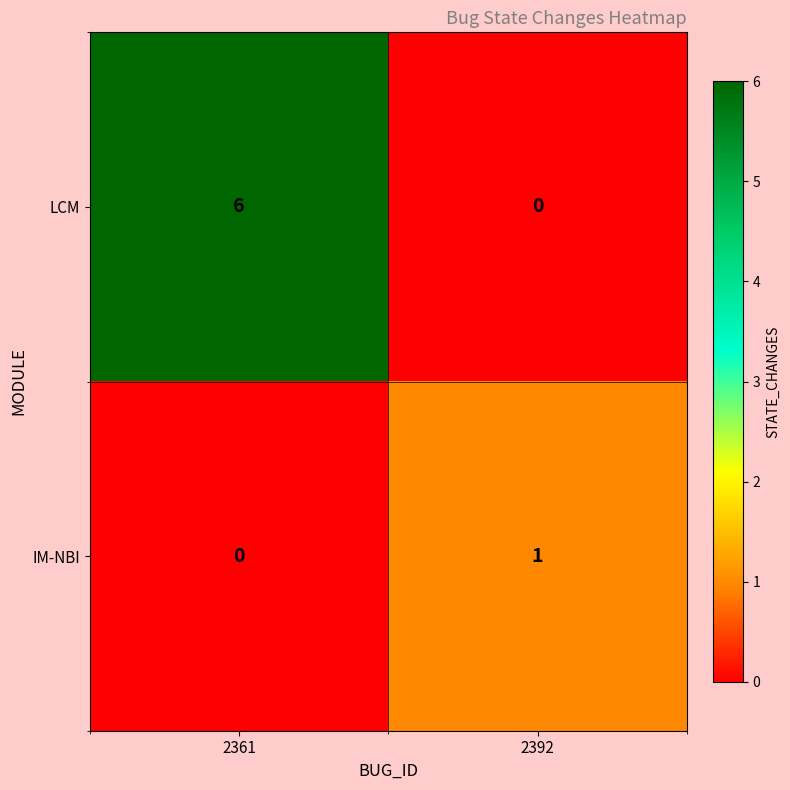

What is the difference between the LCM values at 2361 and 2392?

6